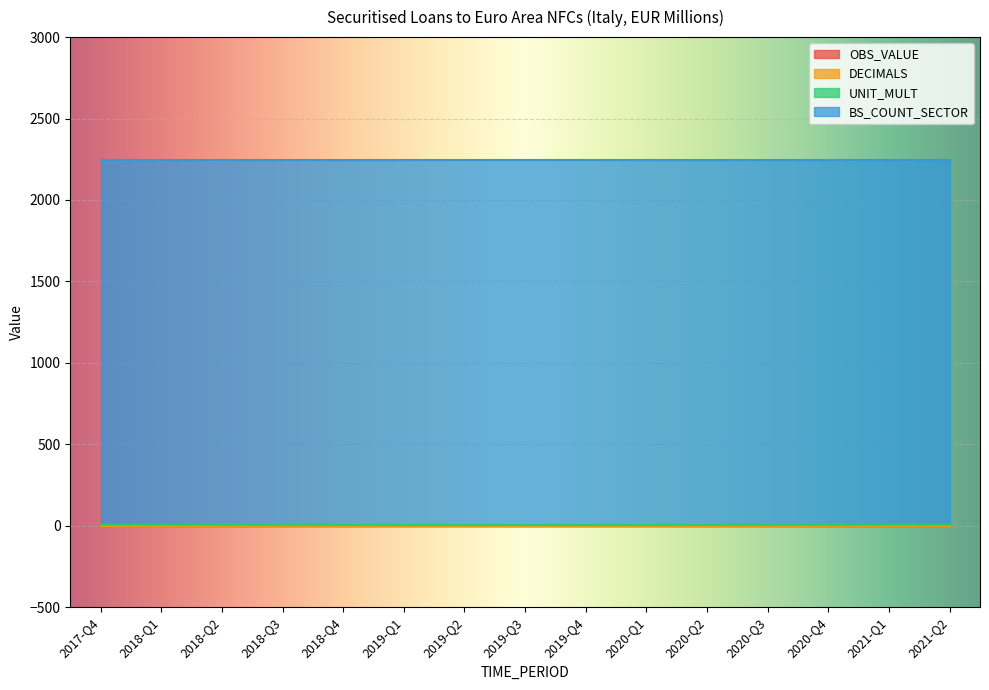

True or false: OBS_VALUE has more than 0 interior local peaks.

False